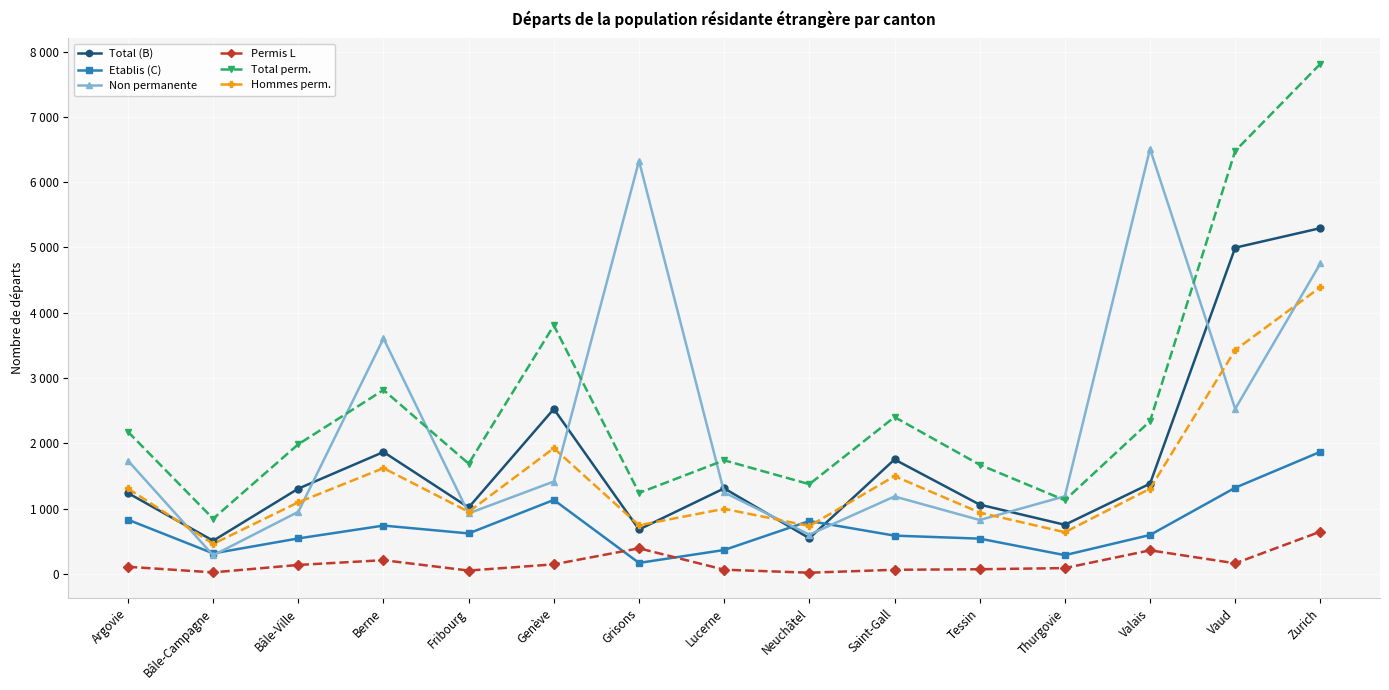

Rank the series by their maximum value, from highest to lowest.

Total perm., Non permanente, Total (B), Hommes perm., Etablis (C), Permis L